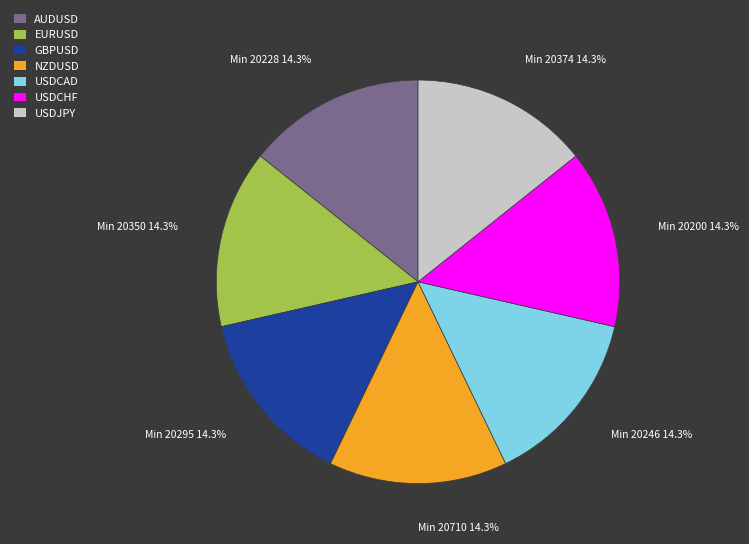

How many slices are in this pie chart?

7